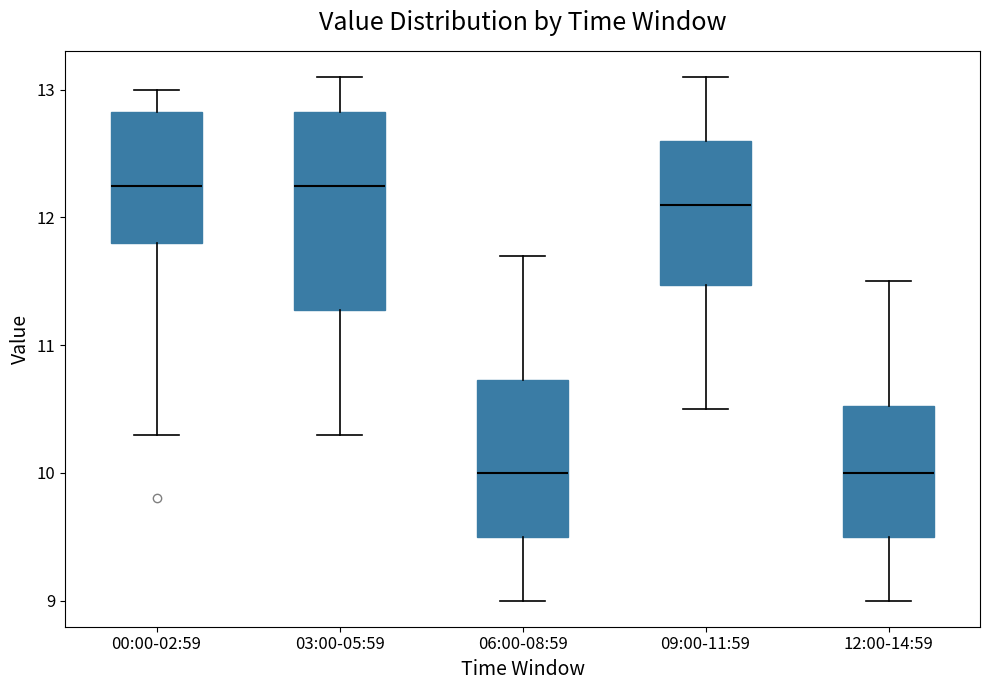

Reading left to right, transcribe this box plot: for each box, give where its median line is, the range the box spans, and where its two whiskers end, as read against the y-axis. The values are not printed on the chart, so give them approximately, as read against the axis.

00:00-02:59: median 12.3, box 11.8 to 12.8, whiskers 10.3 to 13.0
03:00-05:59: median 12.3, box 11.3 to 12.8, whiskers 10.3 to 13.1
06:00-08:59: median 10.0, box 9.5 to 10.7, whiskers 9.0 to 11.7
09:00-11:59: median 12.1, box 11.5 to 12.6, whiskers 10.5 to 13.1
12:00-14:59: median 10.0, box 9.5 to 10.5, whiskers 9.0 to 11.5